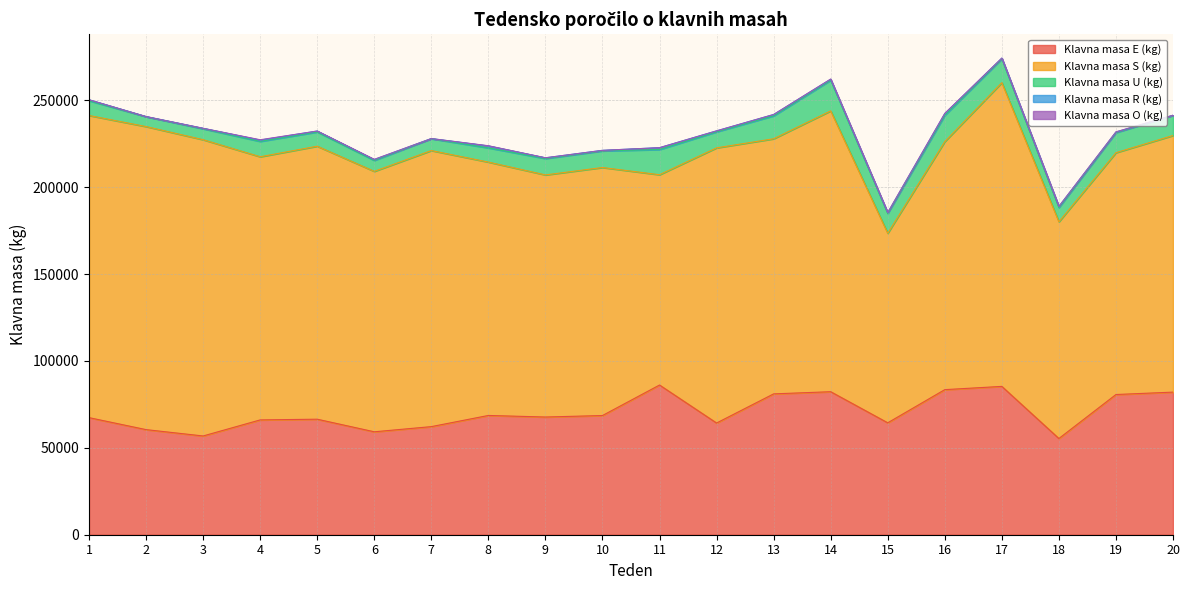

What is the total value across all series at 8?

223823